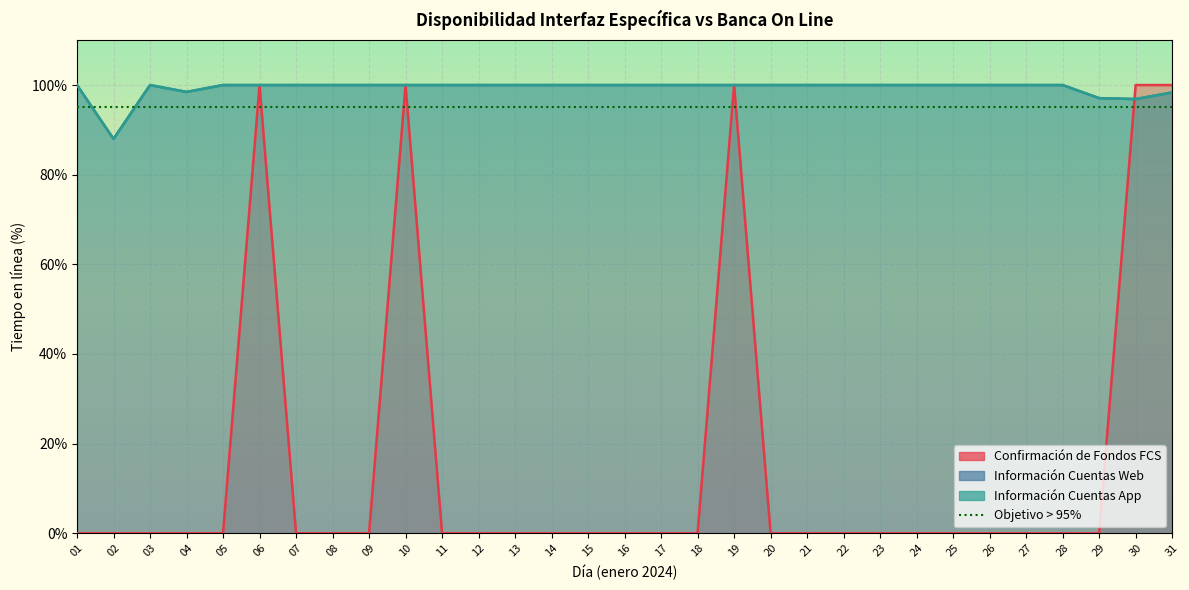

Which series changed the most between 09 and 14?

Confirmación de Fondos FCS